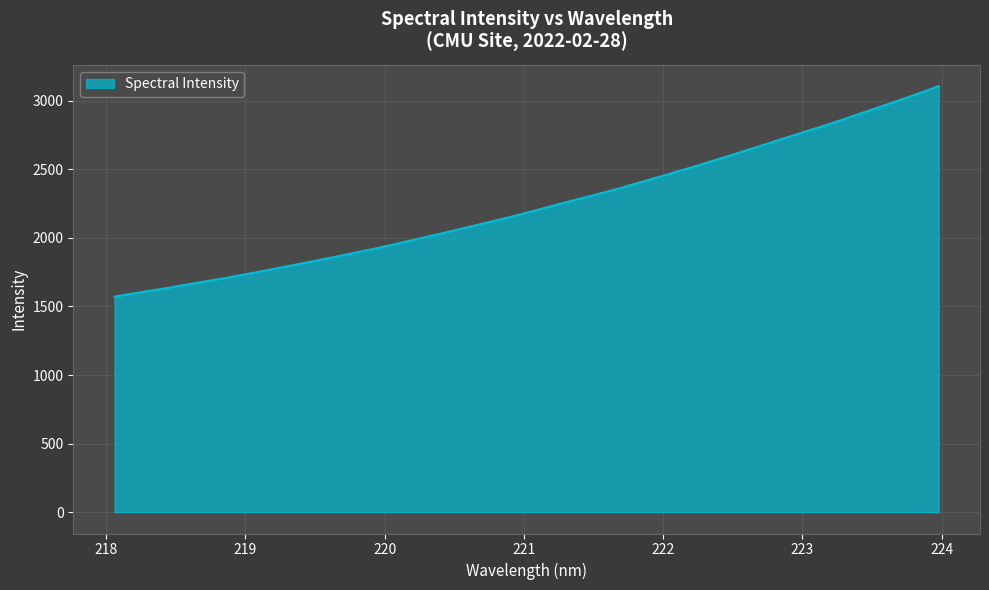

Count the number of data series in this chart.

1